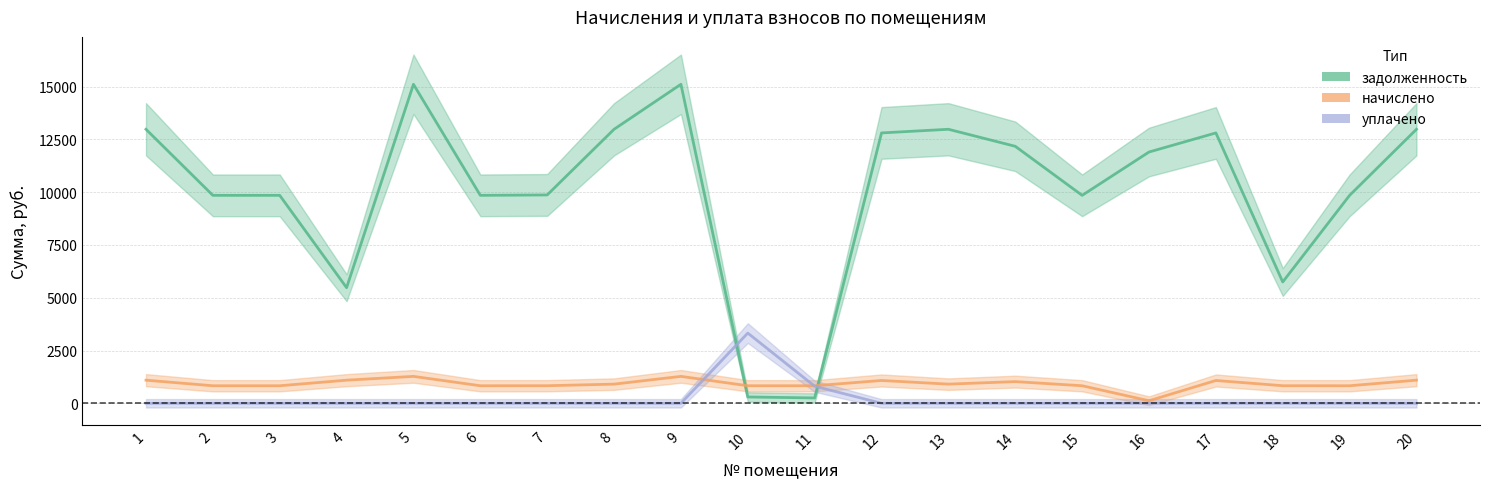

List the series in order of their peak value, lowest first.

начислено, уплачено, задолженность